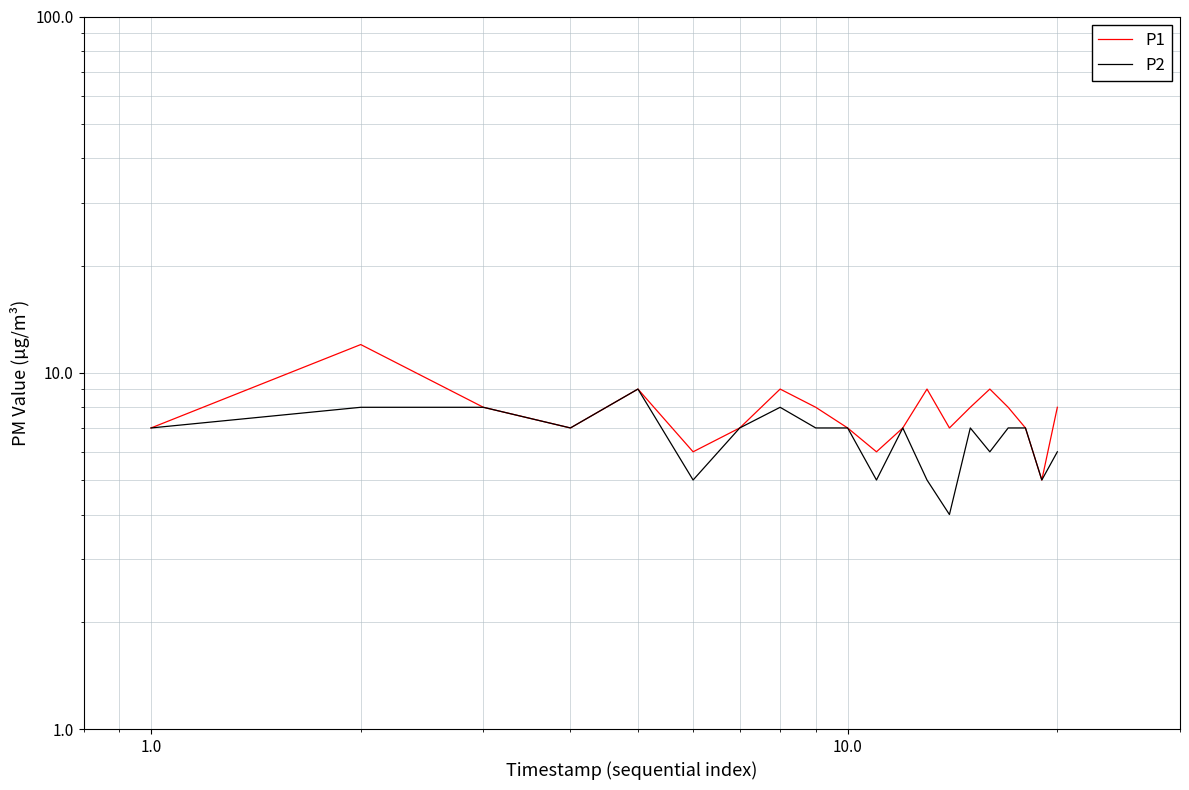

The P2 series shows 12 at 16. True or false?

False